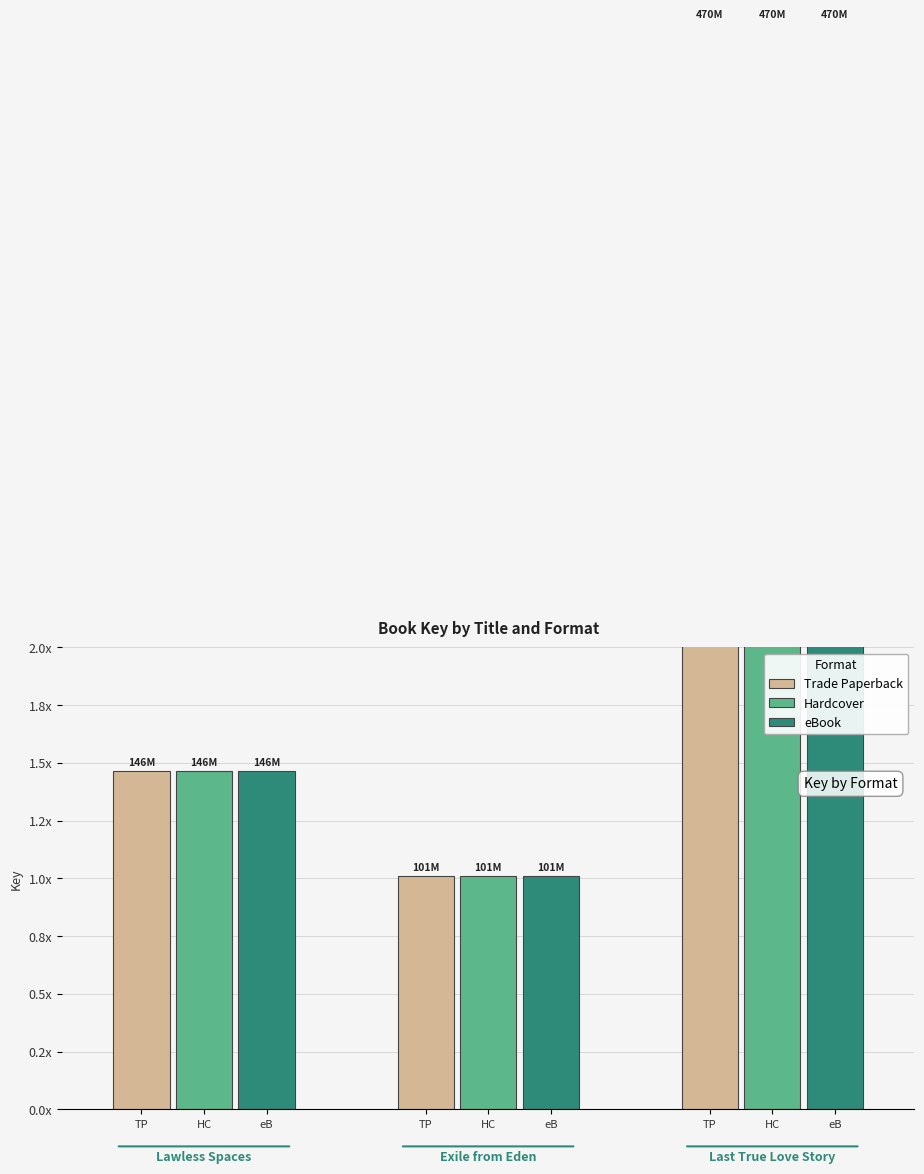

What are all the series names shown in the legend?

Trade Paperback, Hardcover, eBook